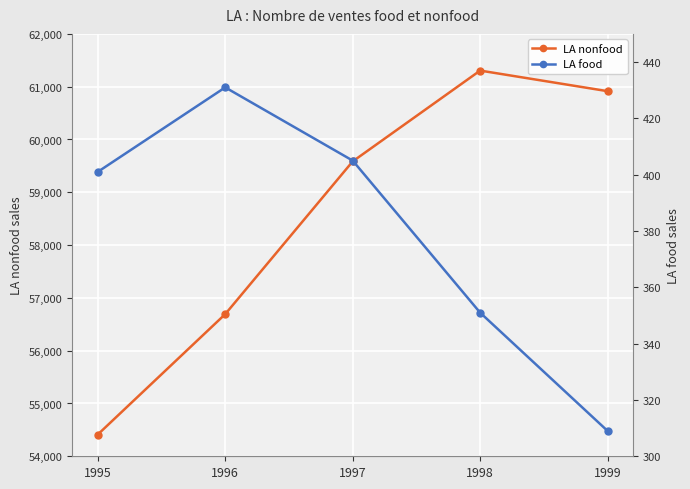

Count the number of data series in this chart.

2